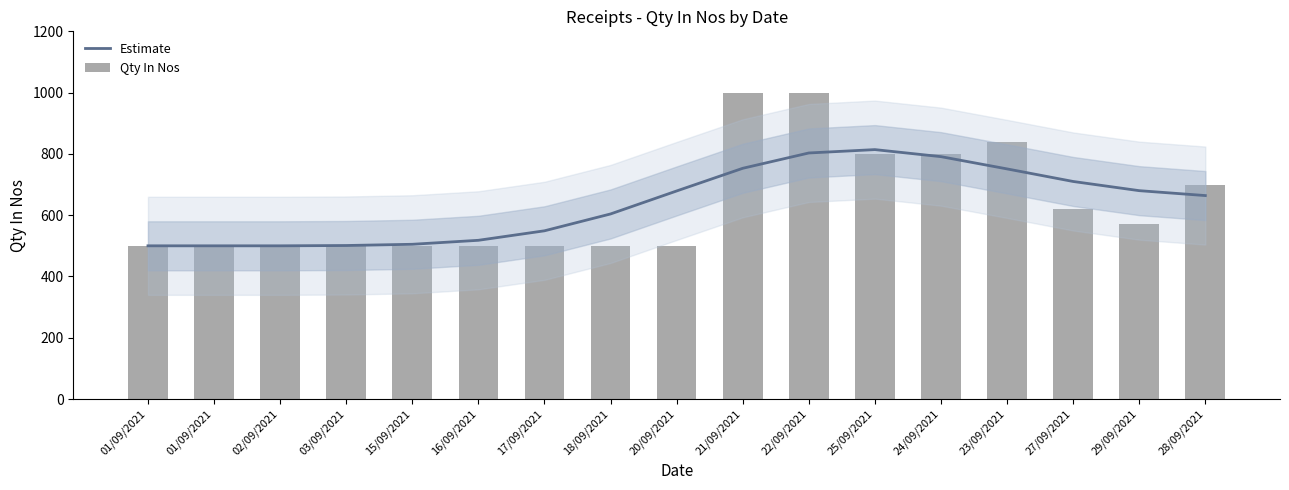

Reading left to right, extract all data points from this chart.

Estimate: 01/09/2021=500	01/09/2021=500	02/09/2021=500	03/09/2021=501	15/09/2021=505	16/09/2021=518	17/09/2021=549	18/09/2021=604	20/09/2021=679	21/09/2021=753	22/09/2021=803	25/09/2021=814	24/09/2021=791	23/09/2021=751	27/09/2021=710	29/09/2021=680	28/09/2021=664
Qty In Nos: 01/09/2021=500	01/09/2021=500	02/09/2021=500	03/09/2021=500	15/09/2021=500	16/09/2021=500	17/09/2021=500	18/09/2021=500	20/09/2021=500	21/09/2021=1000	22/09/2021=1000	25/09/2021=800	24/09/2021=800	23/09/2021=840	27/09/2021=620	29/09/2021=570	28/09/2021=700